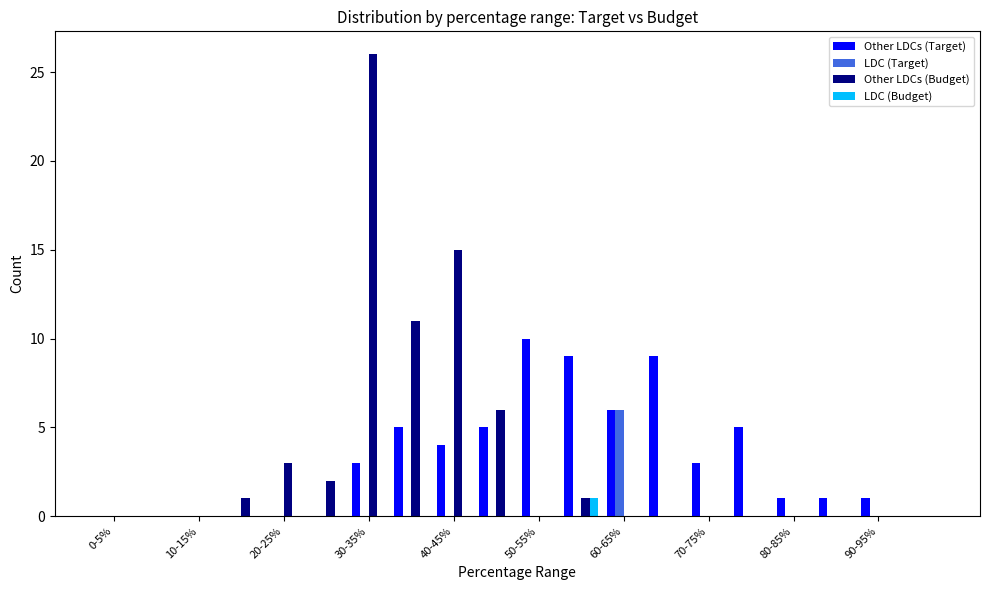

What is the maximum value shown in the chart?

26